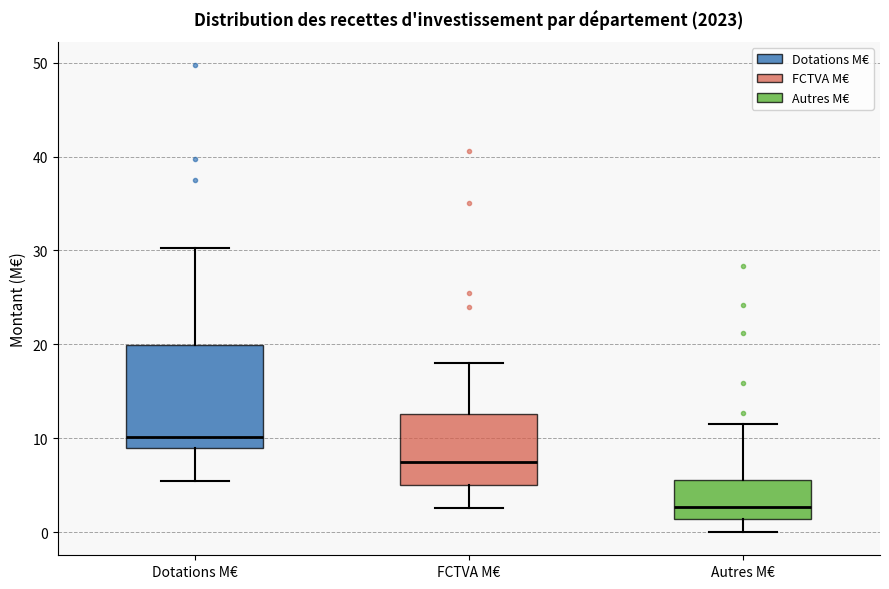

Where does the lower whisker of the box for Autres M€ end on the y-axis? The values are not printed on the chart, so give them approximately, as read against the axis.

0